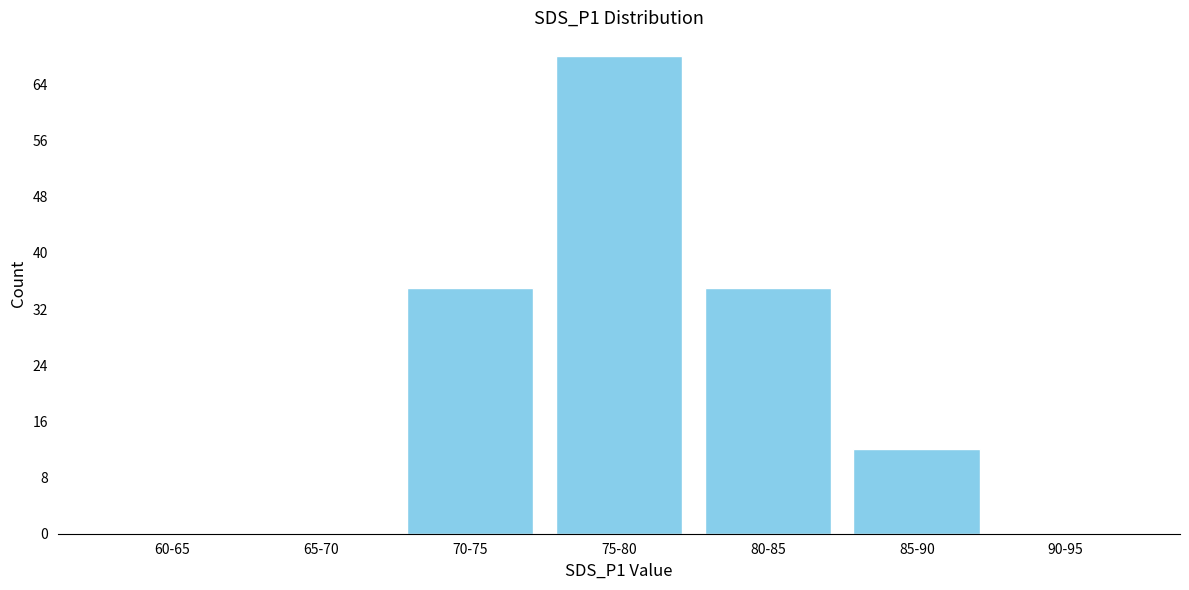

Reading right to left, what are all the values shown in this chart?

90-95=0	85-90=12	80-85=35	75-80=68	70-75=35	65-70=0	60-65=0